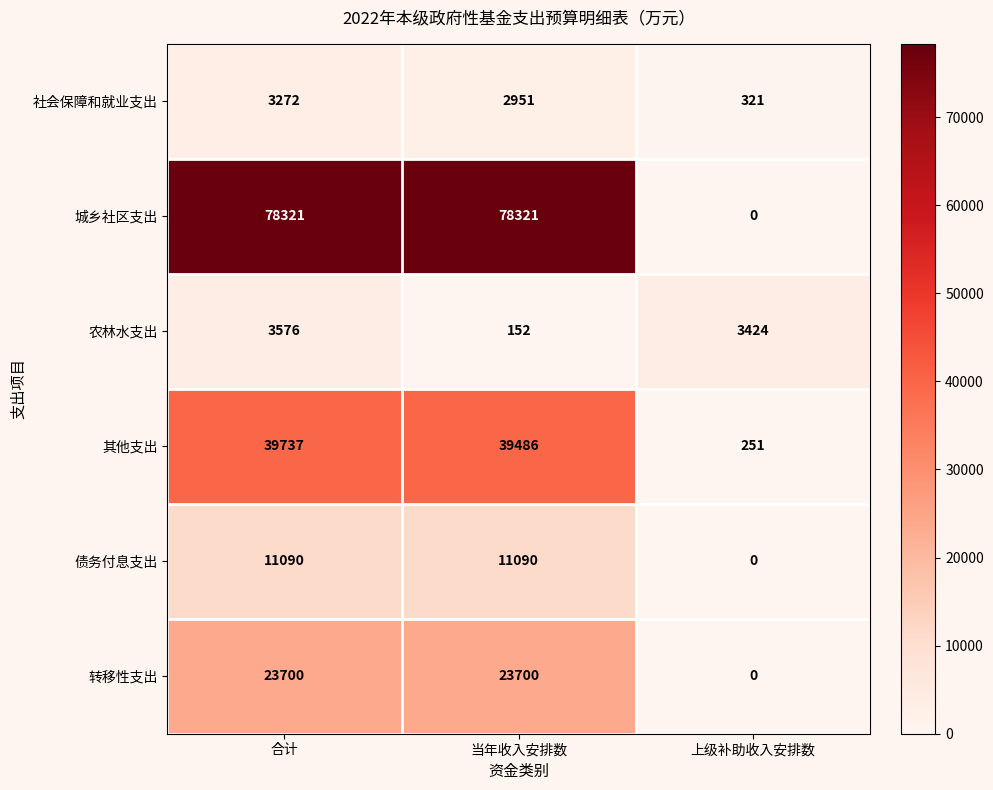

Which series has the largest total across all categories?

城乡社区支出